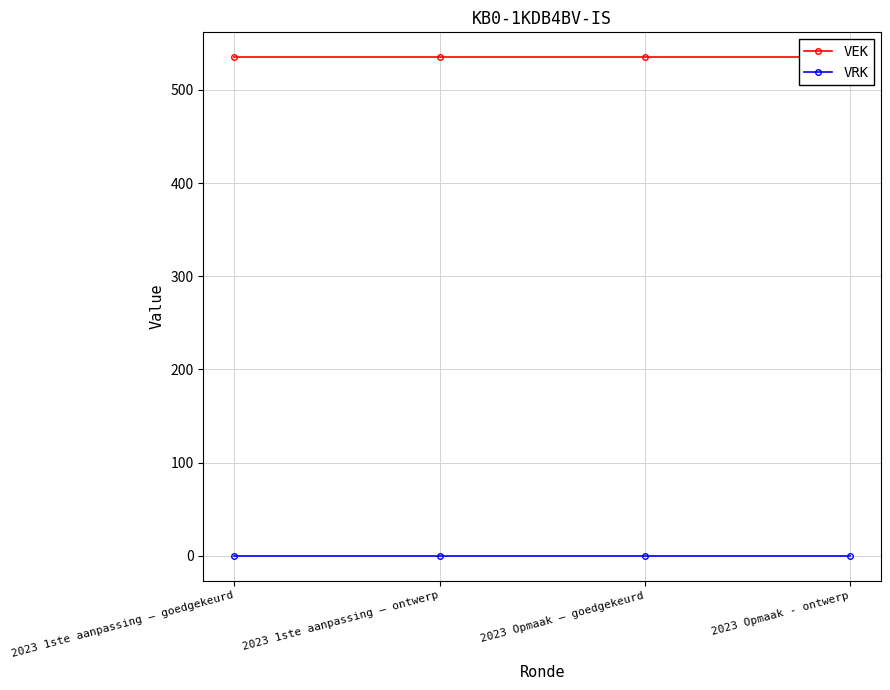

The VEK series shows 535 at 2023 Opmaak – goedgekeurd. True or false?

True